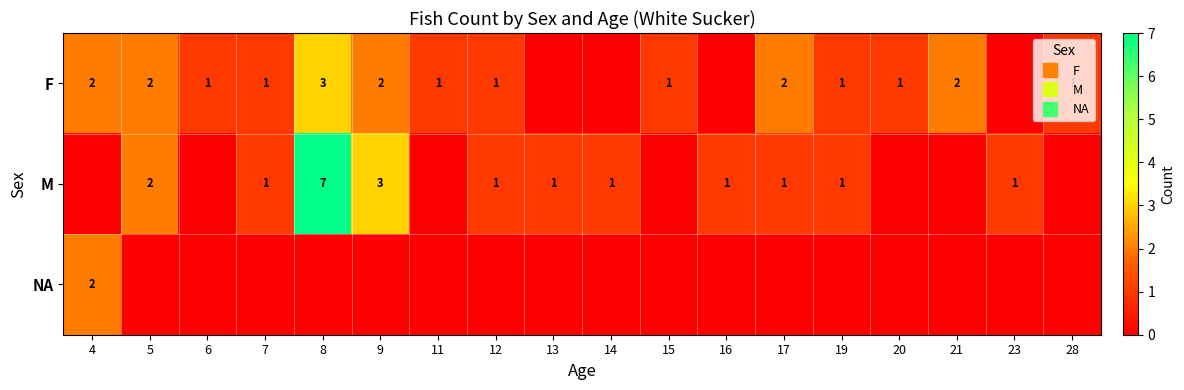

What is the difference between the maximum and minimum values in the NA series?

2